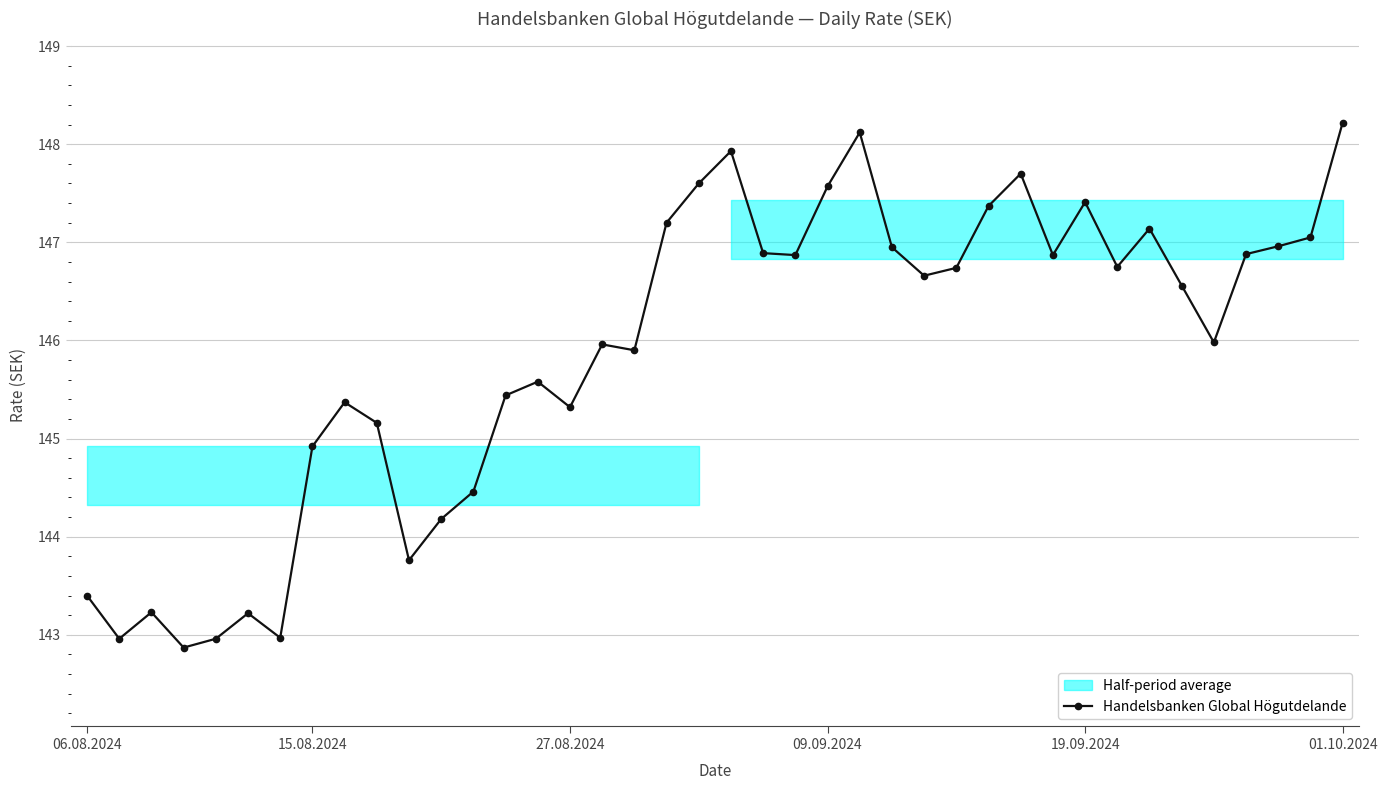

Reading left to right, extract all data points from this chart.

143.4	143.0	143.2	142.9	143.0	143.2	143.0	144.9	145.4	145.2	143.8	144.2	144.5	145.4	145.6	145.3	146.0	145.9	147.2	147.6	147.9	146.9	146.9	147.6	148.1	146.9	146.7	146.7	147.4	147.7	146.9	147.4	146.8	147.1	146.6	146.0	146.9	147.0	147.1	148.2